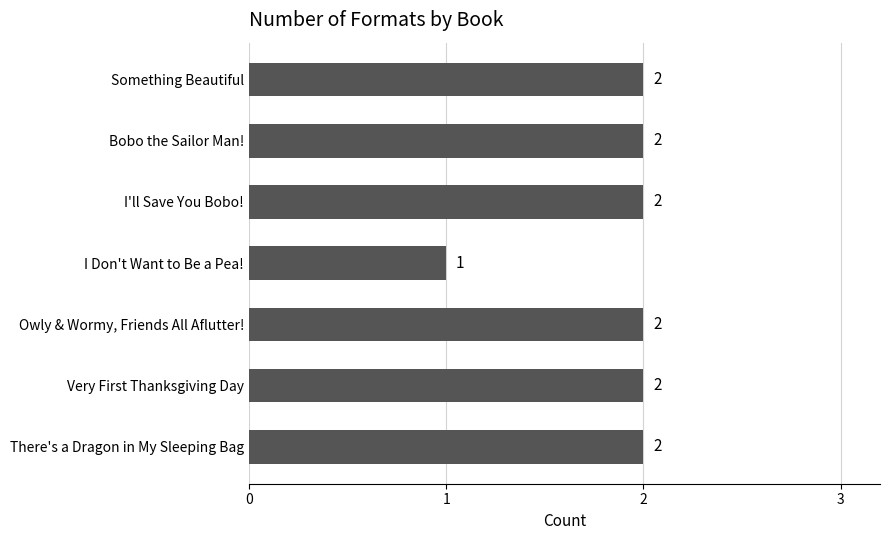

What is the sum of the values at Bobo the Sailor Man! and There's a Dragon in My Sleeping Bag?

4